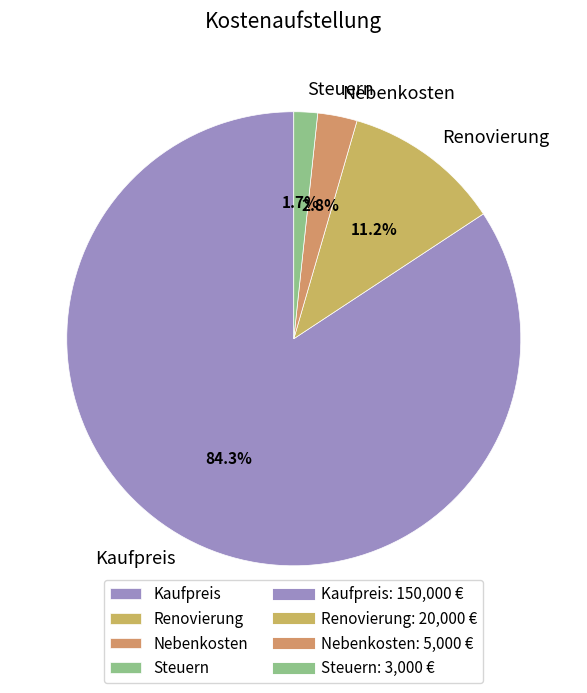

Which has a higher value, Steuern or Nebenkosten?

Nebenkosten